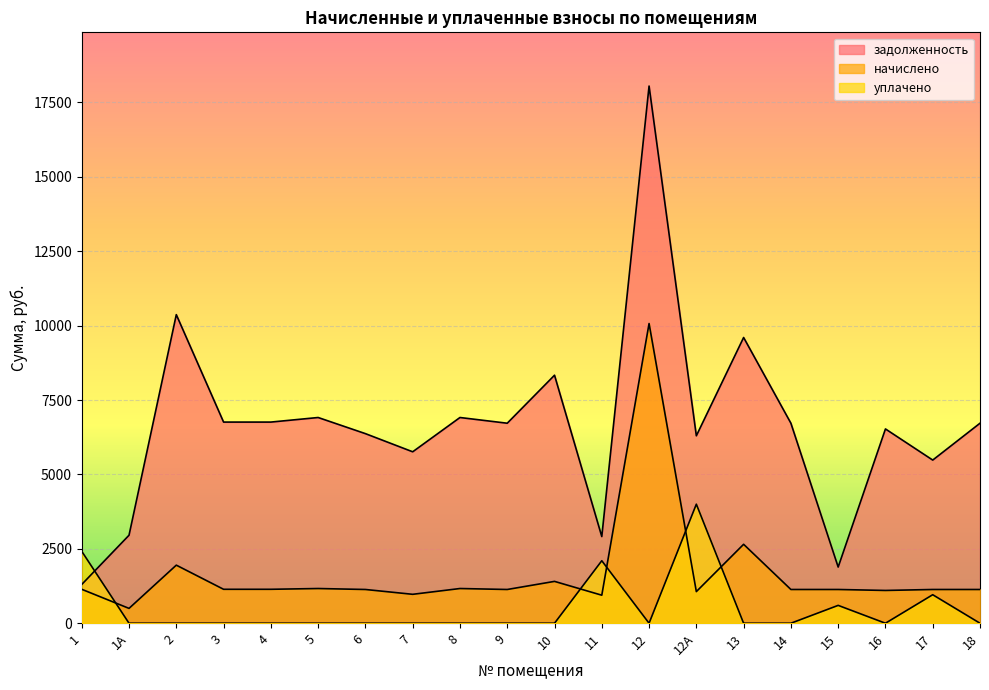

What is the difference between the maximum and minimum values in the задолженность series?

16745.0